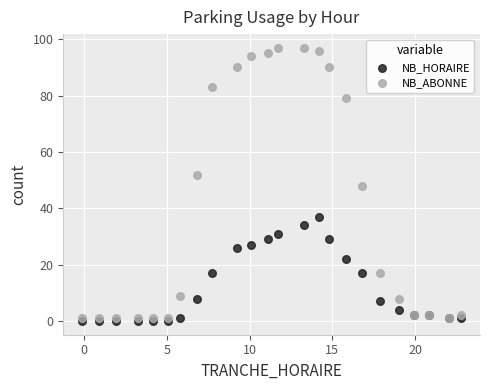

What are all the series names shown in the legend?

NB_HORAIRE, NB_ABONNE